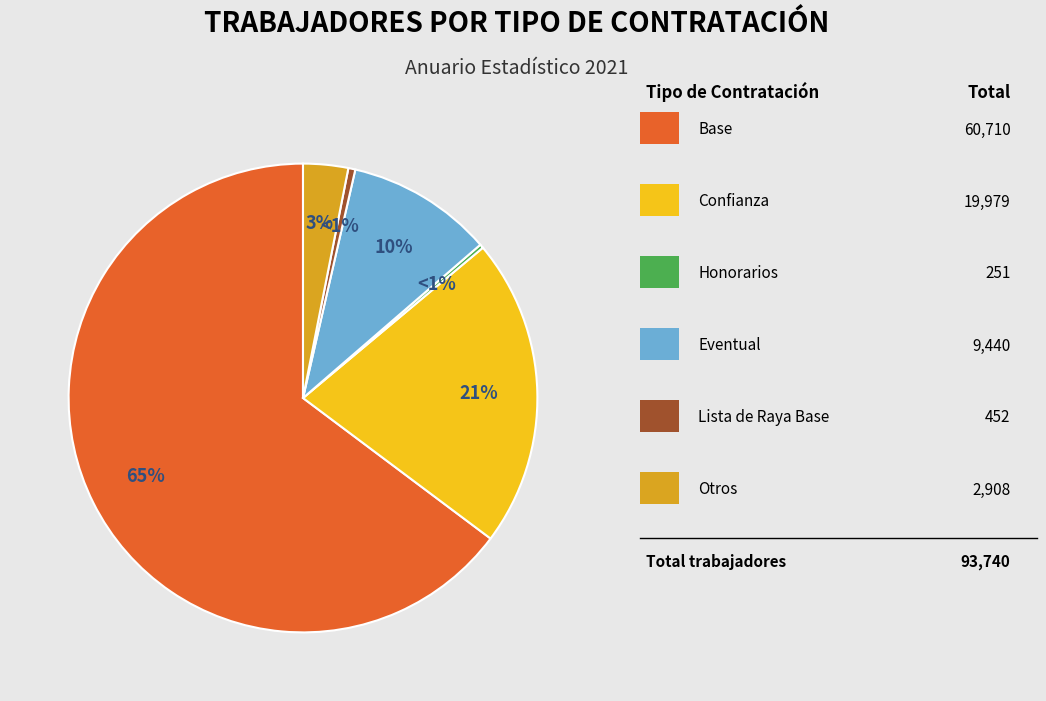

Rank the categories by value from lowest to highest.

Honorarios, Lista de Raya Base, Otros, Eventual, Confianza, Base